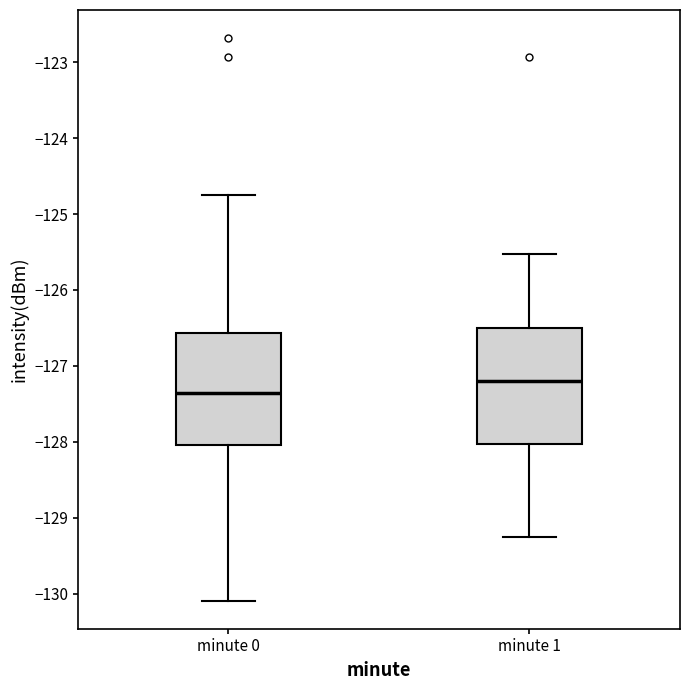

Reading left to right, read every box against the y-axis: the position of its median line, the range the box covers, and the ends of its whiskers. The values are not printed on the chart, so give them approximately, as read against the axis.

minute 0: median -127.4, box -128.0 to -126.6, whiskers -130.1 to -124.8
minute 1: median -127.2, box -128.0 to -126.5, whiskers -129.3 to -125.5